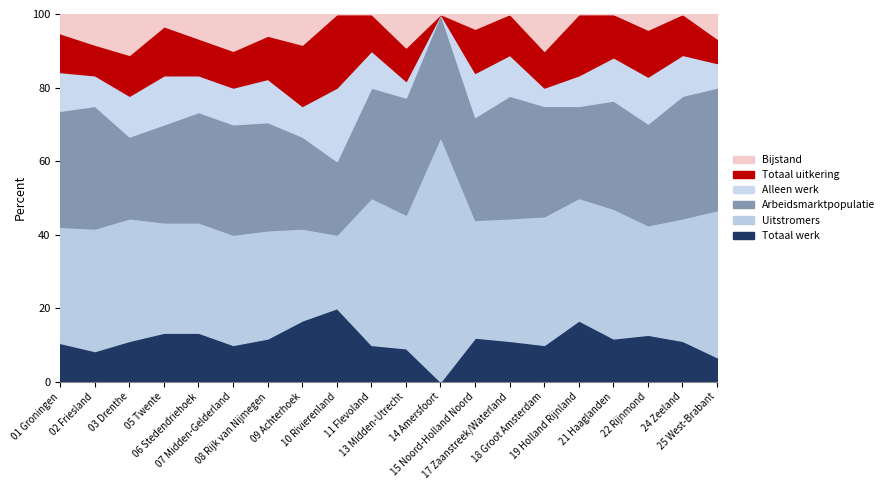

What is the highest value of the Totaal werk series?

20.0